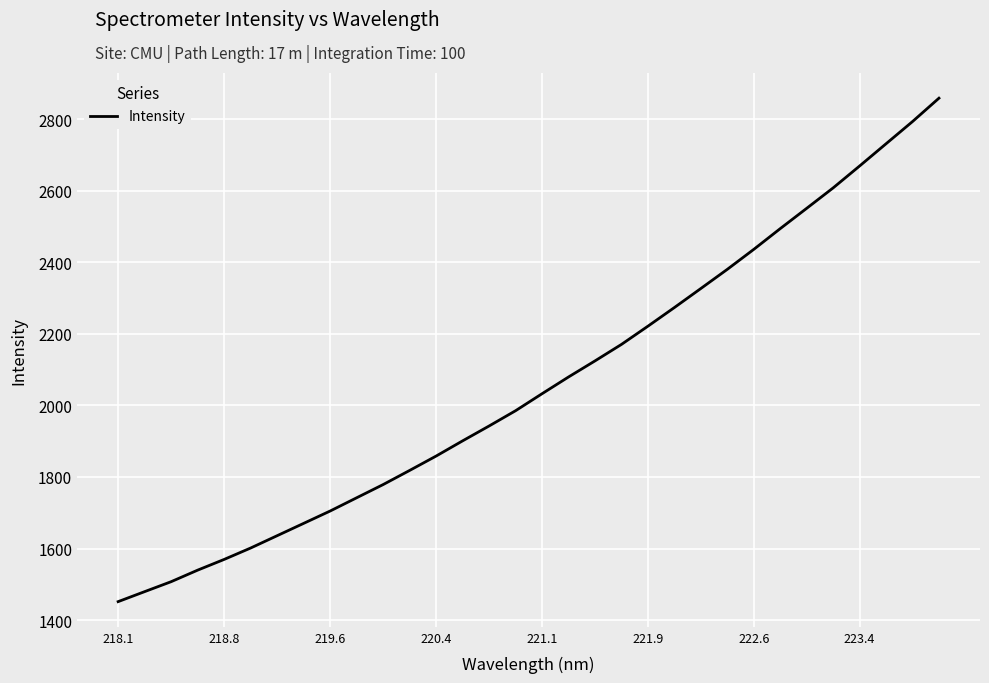

What is the difference between the maximum and minimum values?

1407.8